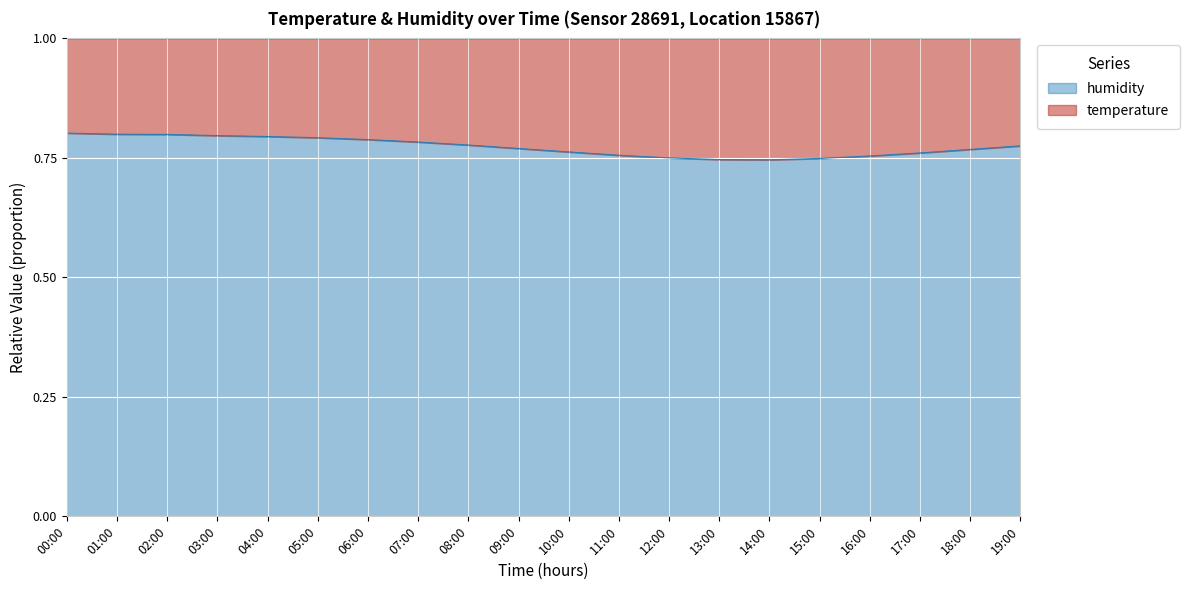

Is it true that the value at 14:00 is 0.2?

False